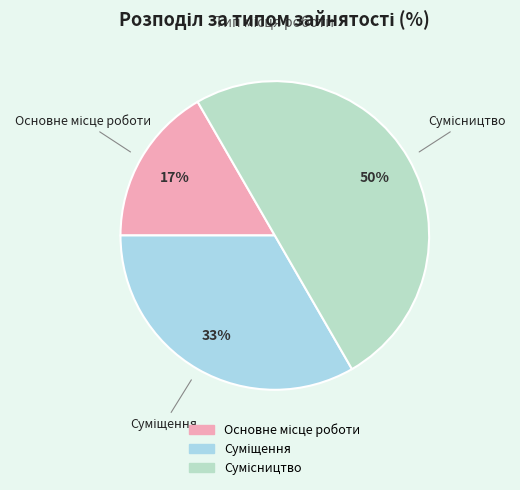

To the nearest percent, what is the difference between the largest and smallest slice percentages?

33%